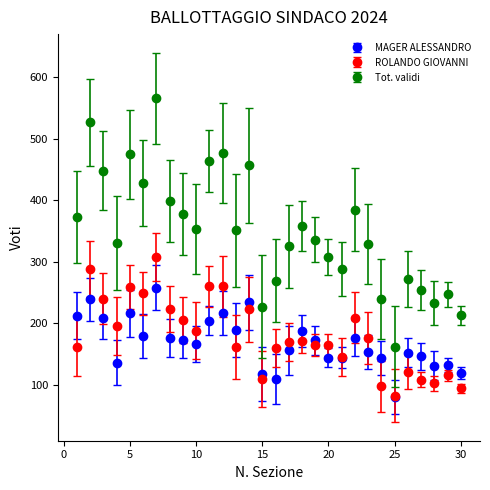

Which series has the largest total across all categories?

Tot. validi